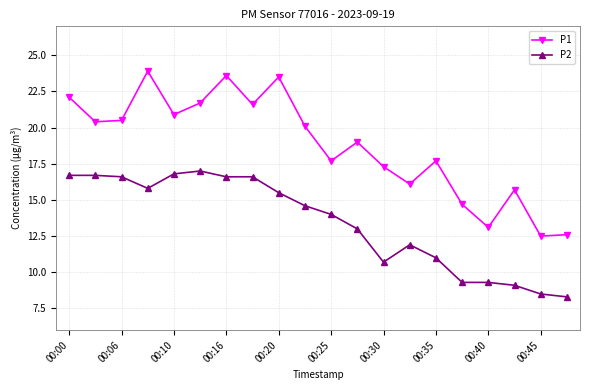

Which series has the widest spread of values?

P1